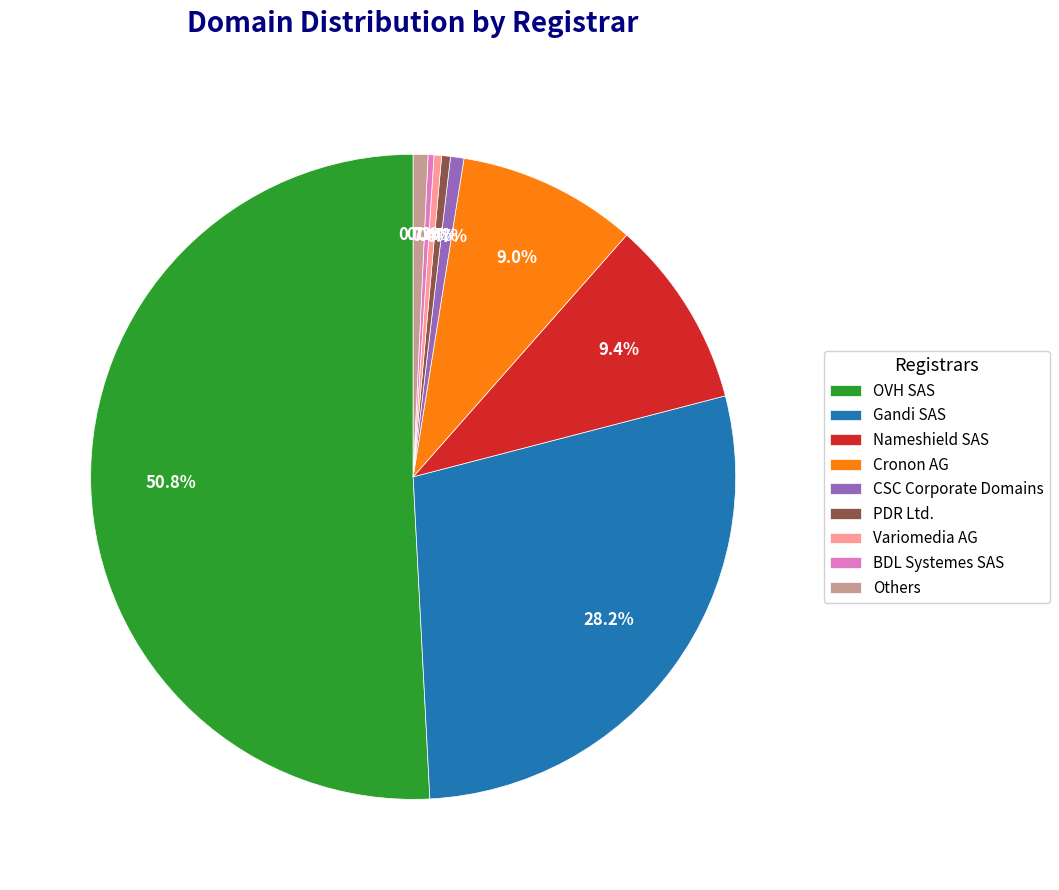

Count the number of slices in the pie.

9